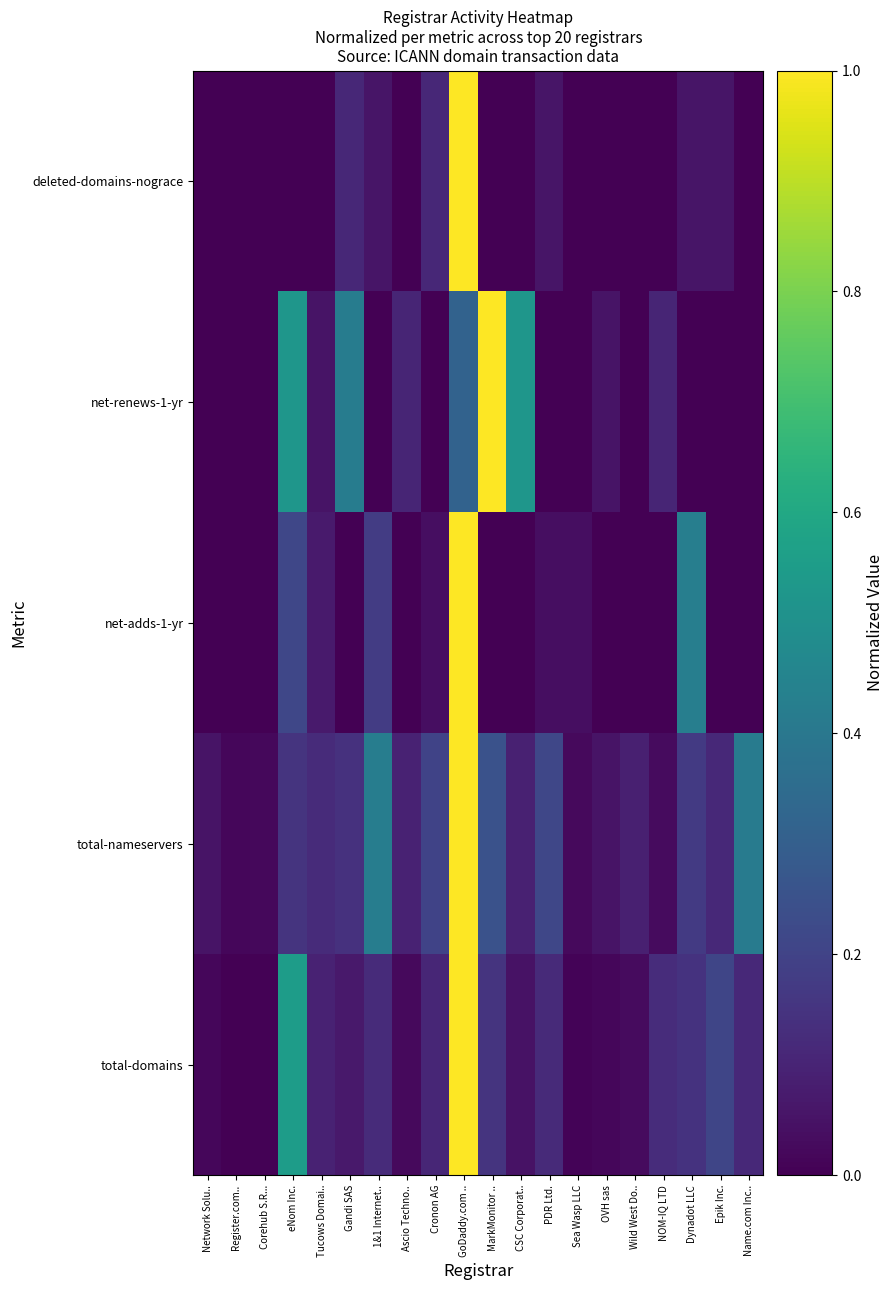

How many data points does each series have?

20